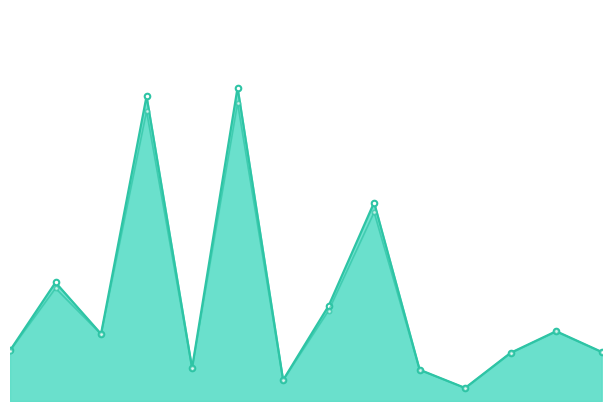

Reading left to right, transcribe all the data shown in this chart.

monto_factura: 1027549	2411790	1364410	6200000	670000	6374700	424800	1935060	4038050	636000	264900	980000	1419574	998462
monto_depositado_proveedor: 1023812	2293568	1359449	5896087	667564	6062224	423255	1840207	3840112	633687	263937	976436	1414412	994573